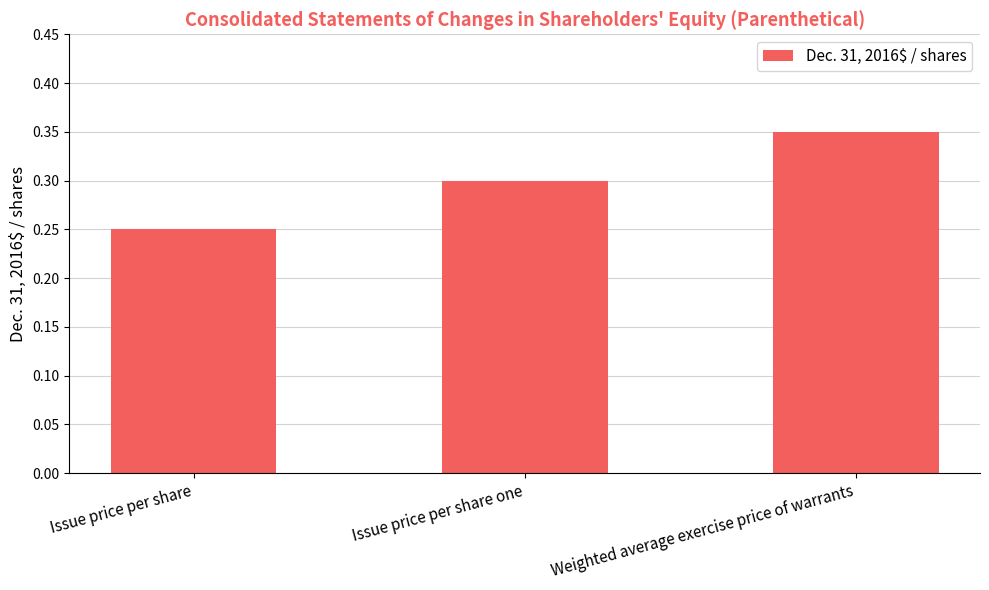

What is the label of the 1st bar from the right?

Weighted average exercise price of warrants